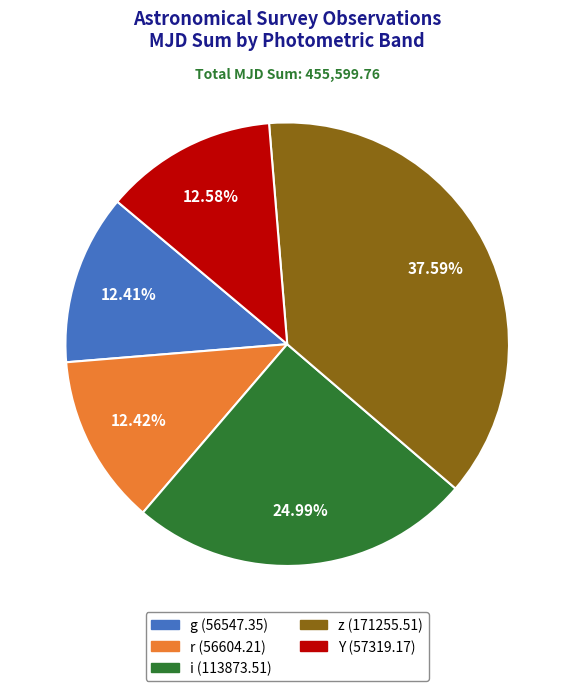

What is the ratio of the value at i to the value at z?

0.7